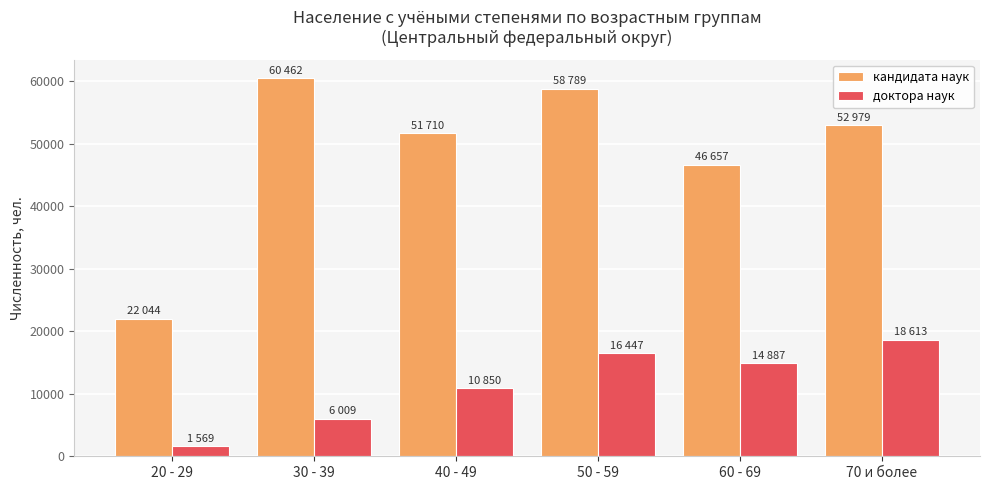

Which series changed the most between 20 - 29 and 50 - 59?

кандидата наук